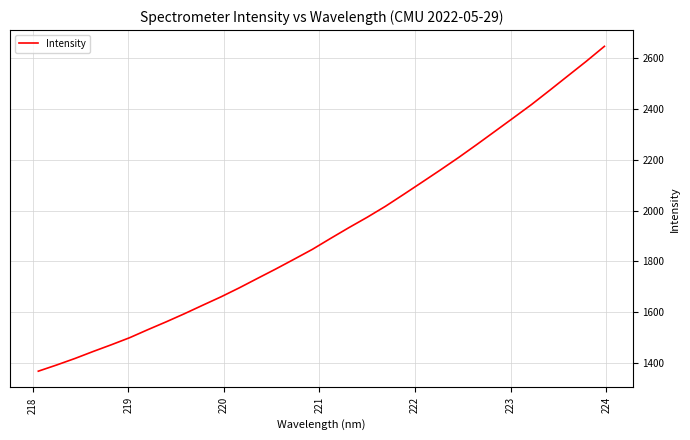

What is the greatest value displayed?

2646.6